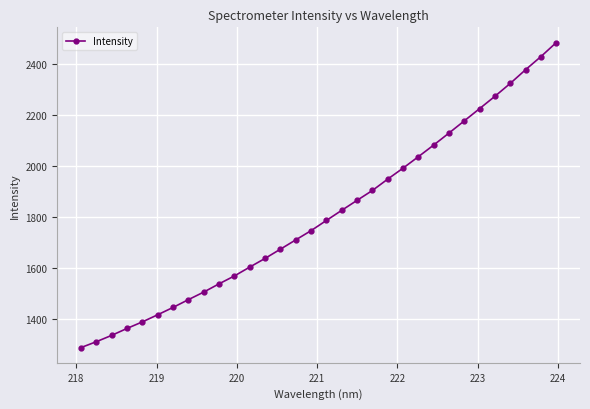

Reading right to left, extract all data points from this chart.

2482.4	2427.5	2376.1	2322.5	2272.1	2223.7	2175.6	2127.8	2080.7	2035.0	1990.1	1947.1	1902.5	1863.8	1824.7	1785.0	1745.0	1708.8	1672.3	1636.1	1602.1	1567.3	1536.4	1504.0	1474.3	1443.8	1415.1	1387.1	1361.5	1334.3	1309.3	1286.3